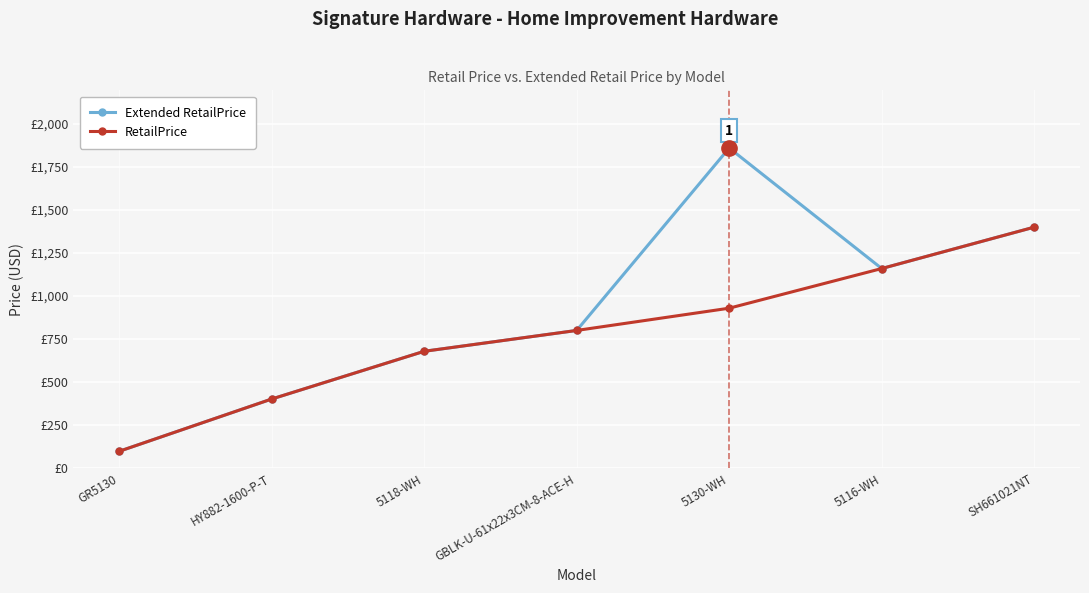

Between SH661021NT and 5118-WH, which is larger?

SH661021NT